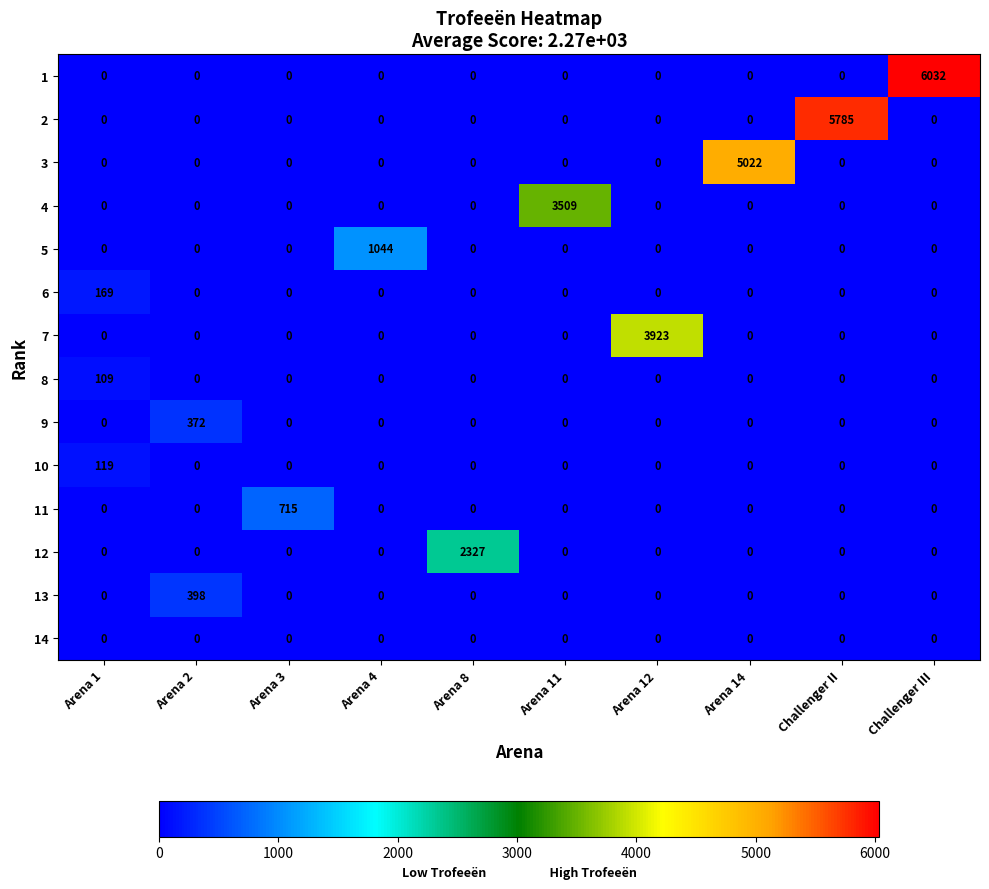

What is the difference between the highest and lowest values at Arena 14?

5022